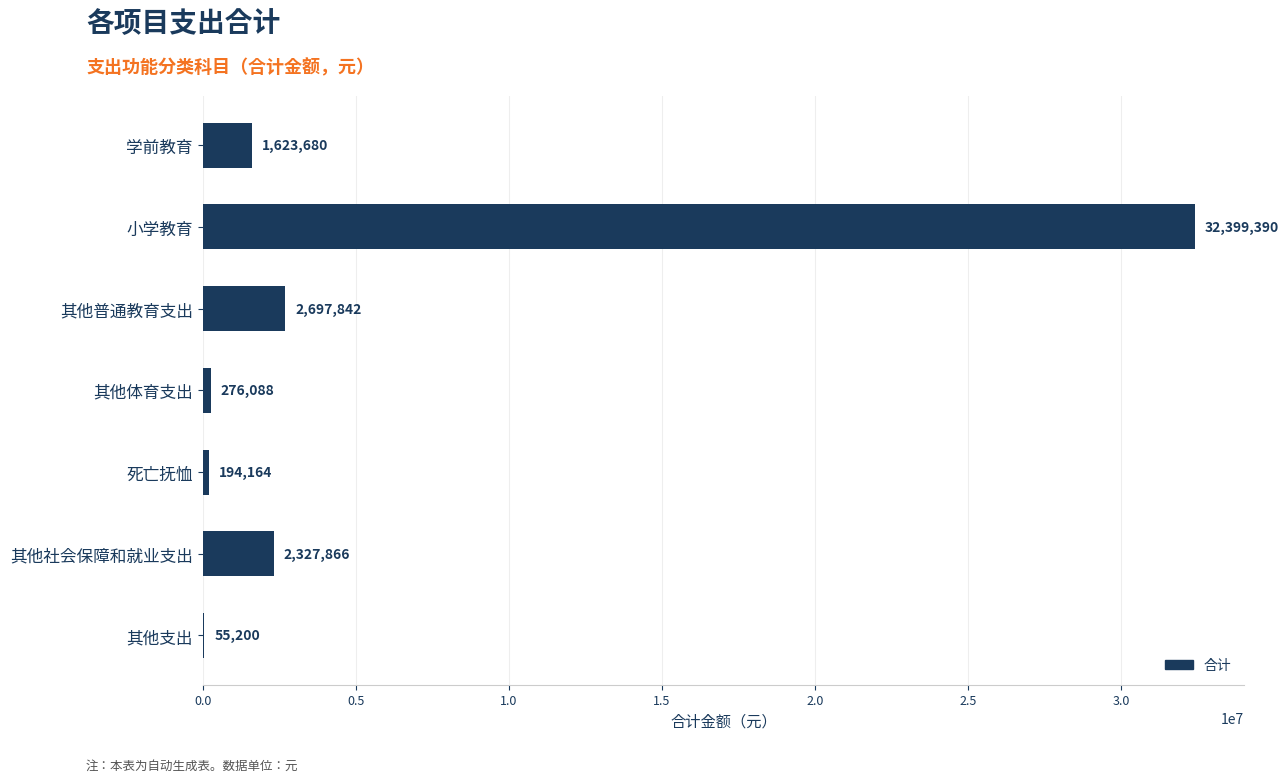

Count the number of categories in the chart.

7